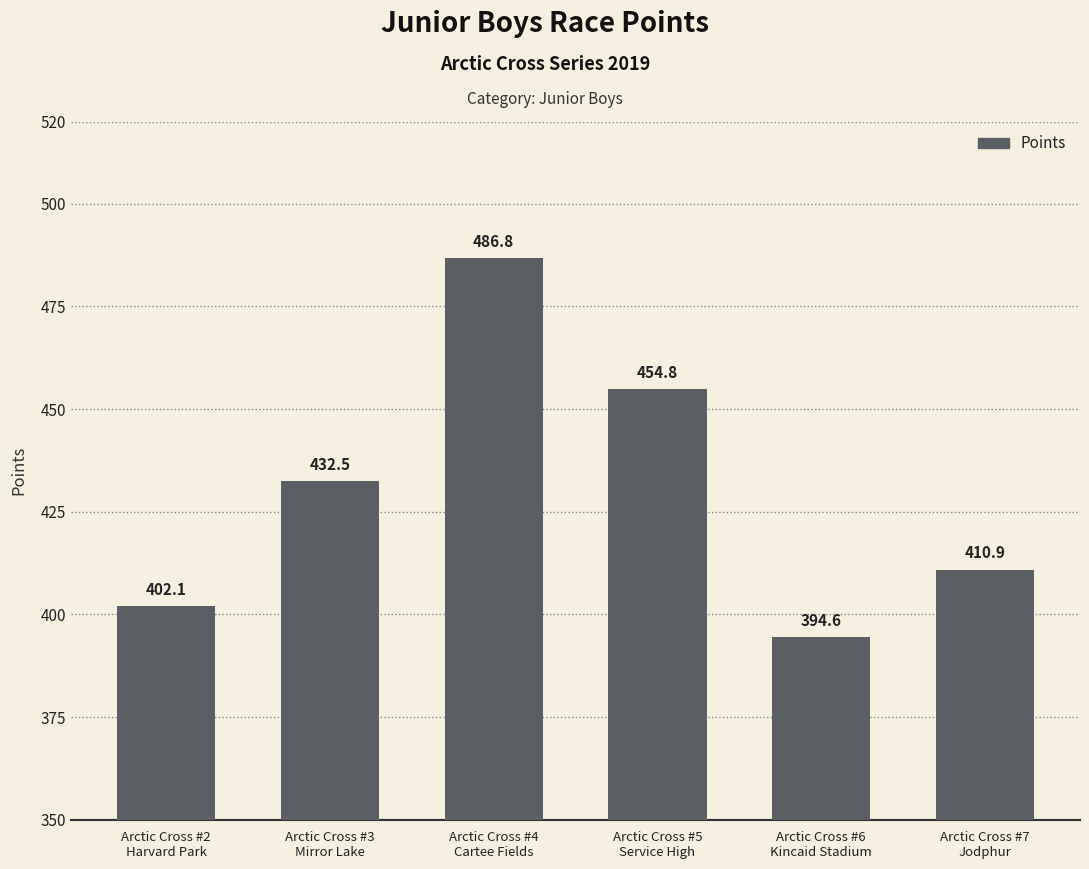

What is the maximum value shown in the chart?

486.8